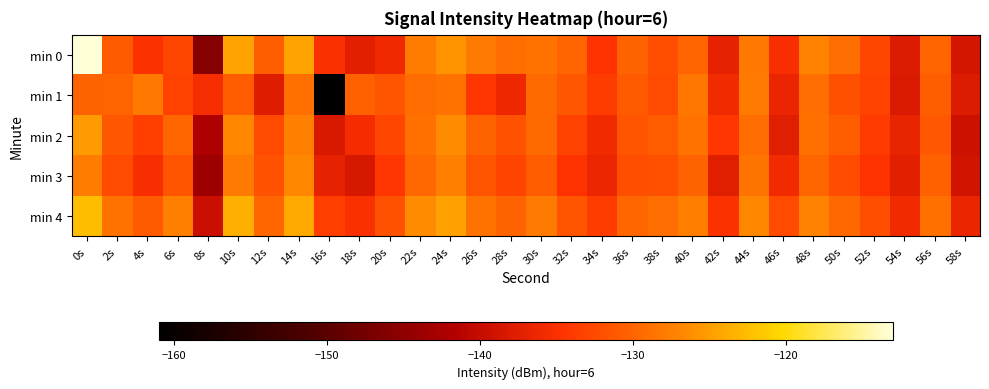

How many series are shown in this chart?

5